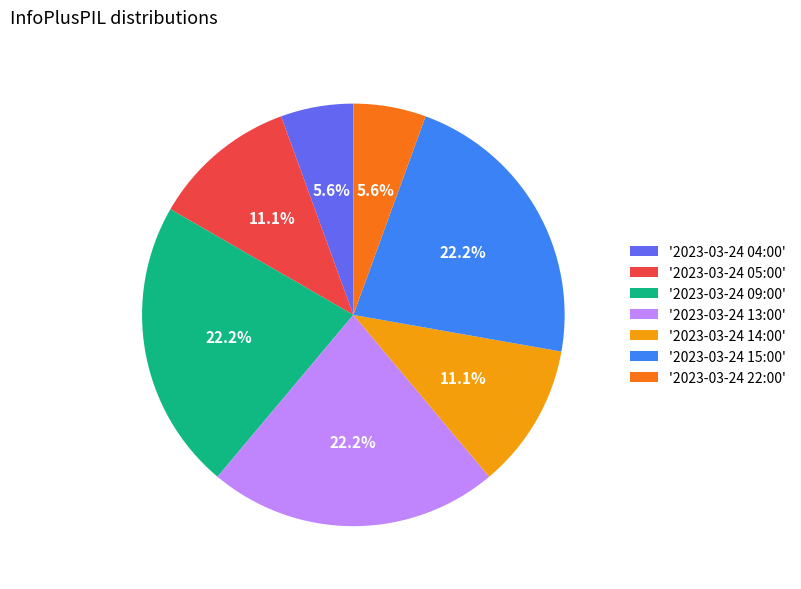

Is the sum of '2023-03-24 13:00' and '2023-03-24 05:00' greater than half?

No